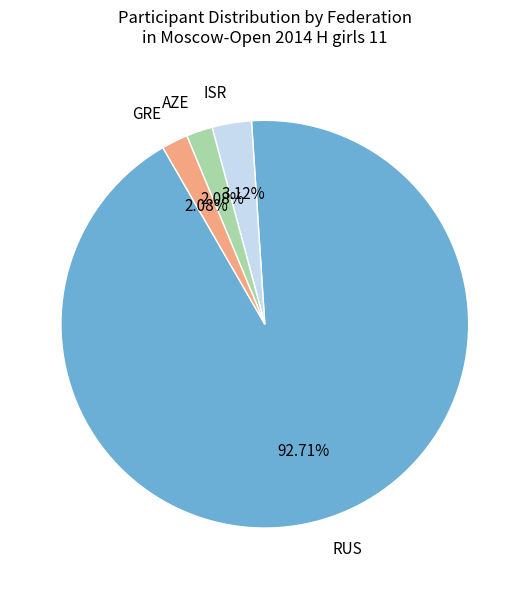

To the nearest percent, what is the combined percentage of AZE and GRE?

4%